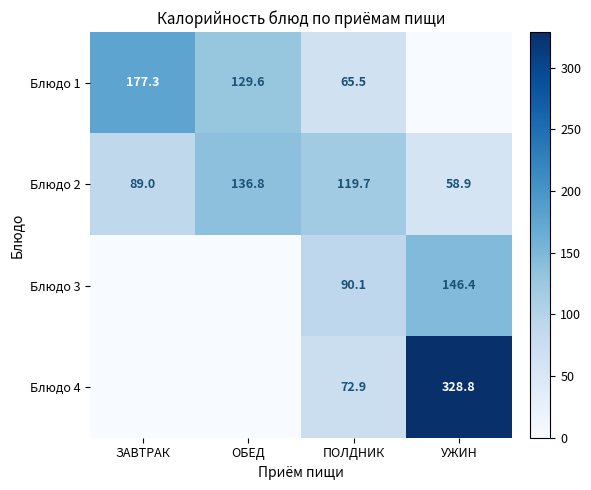

Between ЗАВТРАК and ПОЛДНИК, which is larger?

ЗАВТРАК